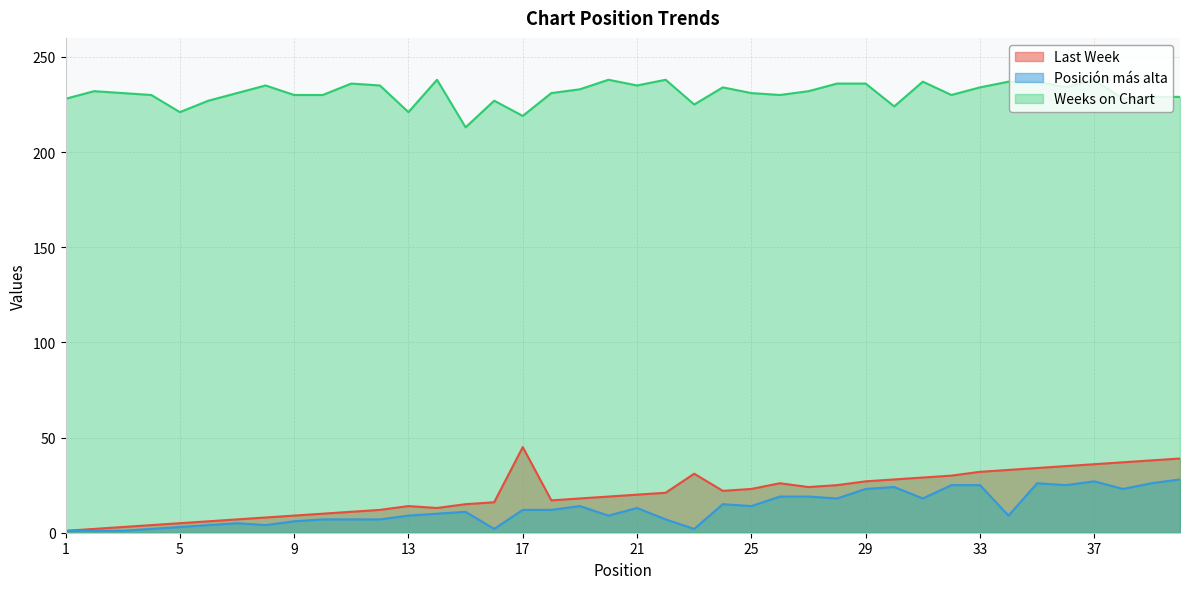

True or false: Weeks on Chart and Posición más alta cross at least once.

False